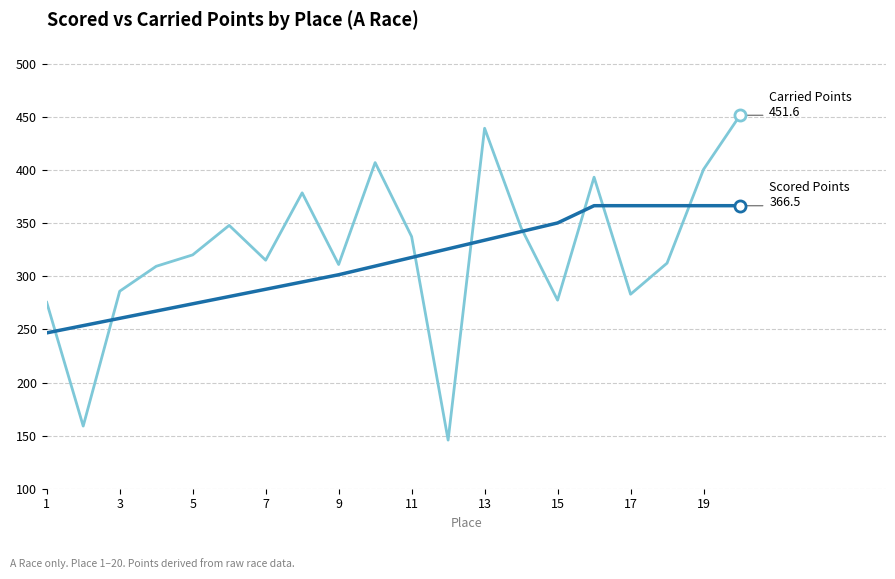

What is the minimum value shown in the chart?

145.8